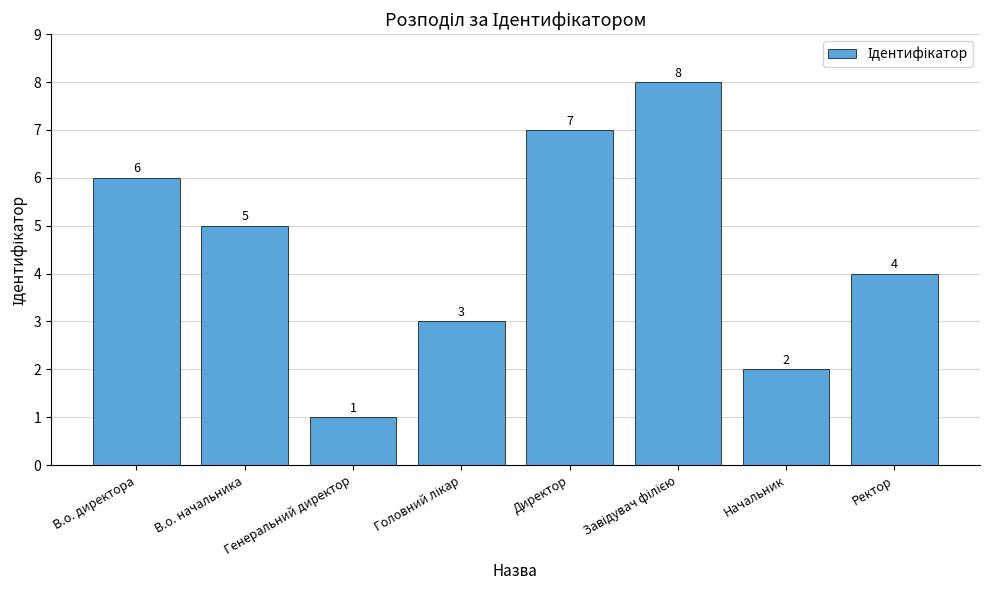

What is the difference between the maximum and second lowest values?

6